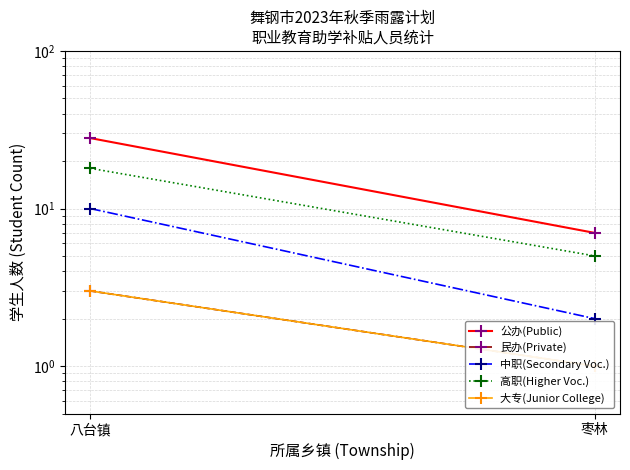

At which label is 公办(Public) closest to 17?

枣林